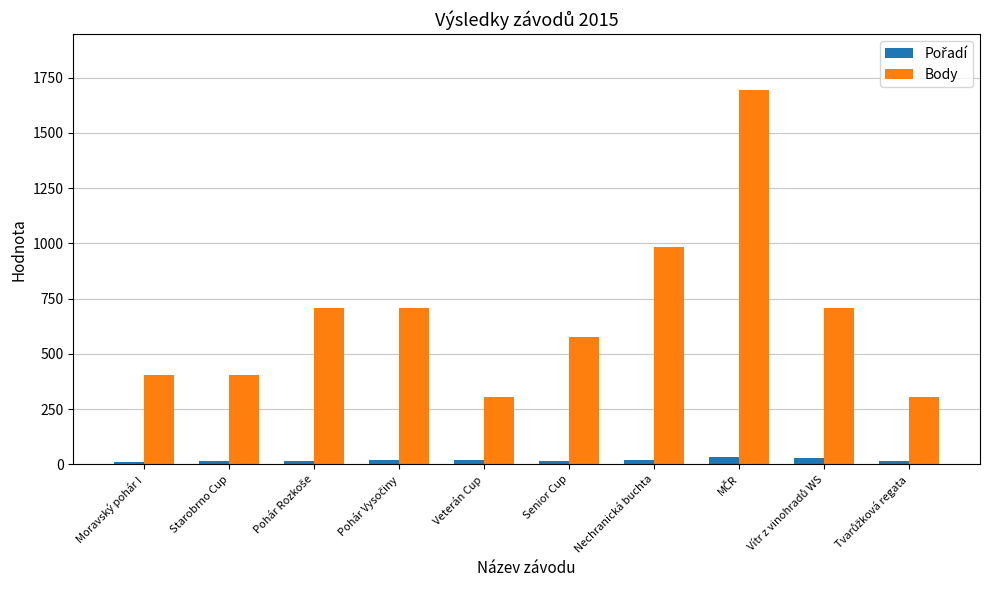

What is the sum of all Body values?

6786